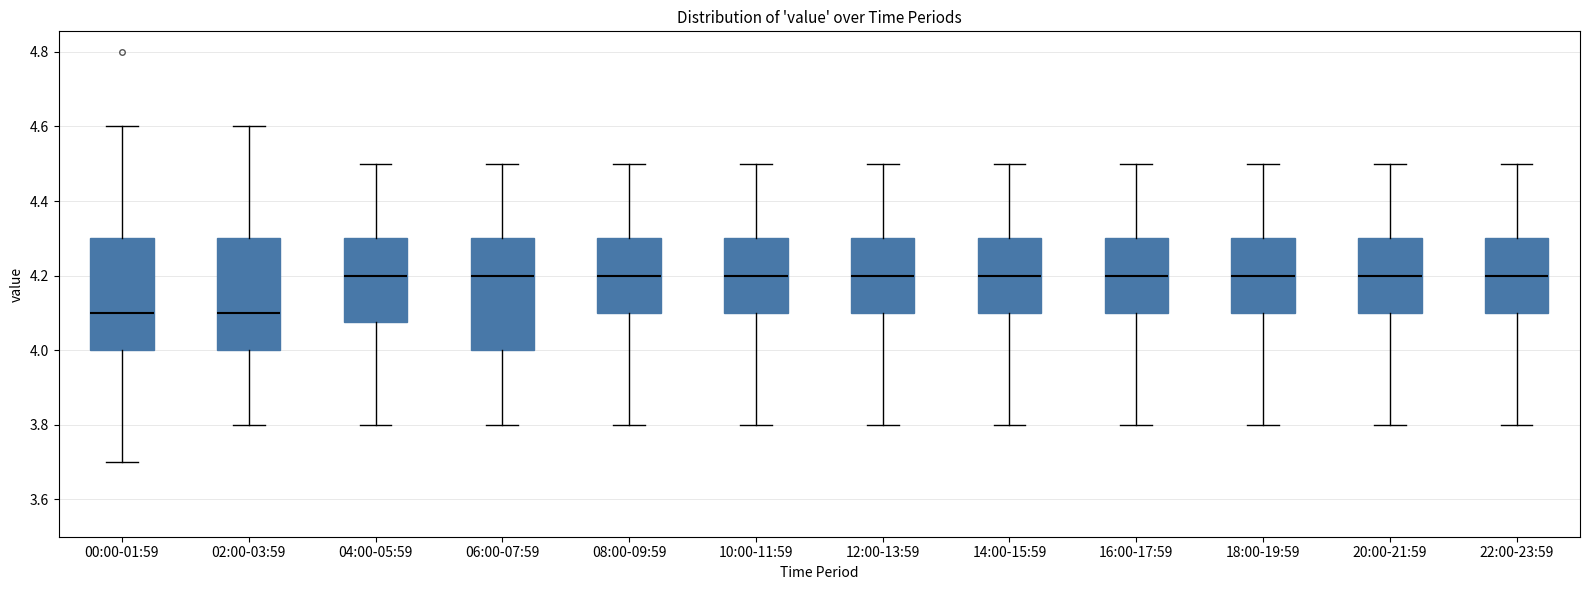

Reading left to right, read every box against the y-axis: the position of its median line, the range the box covers, and the ends of its whiskers. The values are not printed on the chart, so give them approximately, as read against the axis.

00:00-01:59: median 4.10, box 4.00 to 4.30, whiskers 3.70 to 4.60
02:00-03:59: median 4.10, box 4.00 to 4.30, whiskers 3.80 to 4.60
04:00-05:59: median 4.20, box 4.08 to 4.30, whiskers 3.80 to 4.50
06:00-07:59: median 4.20, box 4.00 to 4.30, whiskers 3.80 to 4.50
08:00-09:59: median 4.20, box 4.10 to 4.30, whiskers 3.80 to 4.50
10:00-11:59: median 4.20, box 4.10 to 4.30, whiskers 3.80 to 4.50
12:00-13:59: median 4.20, box 4.10 to 4.30, whiskers 3.80 to 4.50
14:00-15:59: median 4.20, box 4.10 to 4.30, whiskers 3.80 to 4.50
16:00-17:59: median 4.20, box 4.10 to 4.30, whiskers 3.80 to 4.50
18:00-19:59: median 4.20, box 4.10 to 4.30, whiskers 3.80 to 4.50
20:00-21:59: median 4.20, box 4.10 to 4.30, whiskers 3.80 to 4.50
22:00-23:59: median 4.20, box 4.10 to 4.30, whiskers 3.80 to 4.50